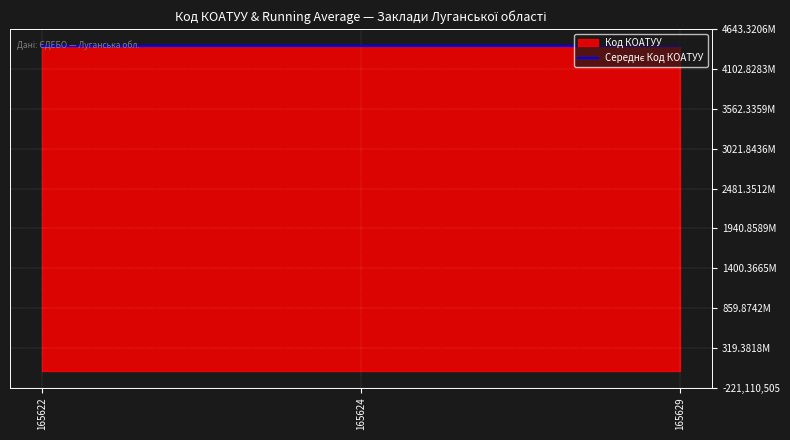

What is the difference between the maximum and minimum values in the Код в ЄДЕБО series?

7